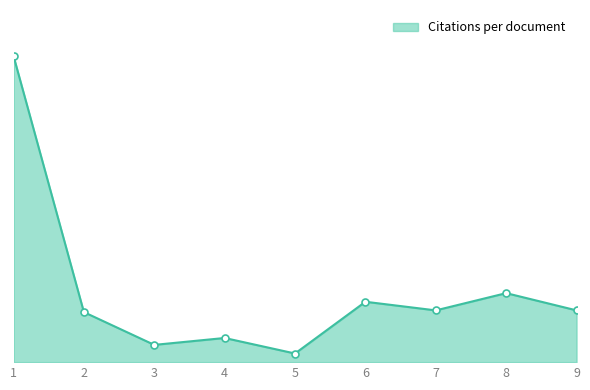

At which category does the chart reach its minimum across all series?

5